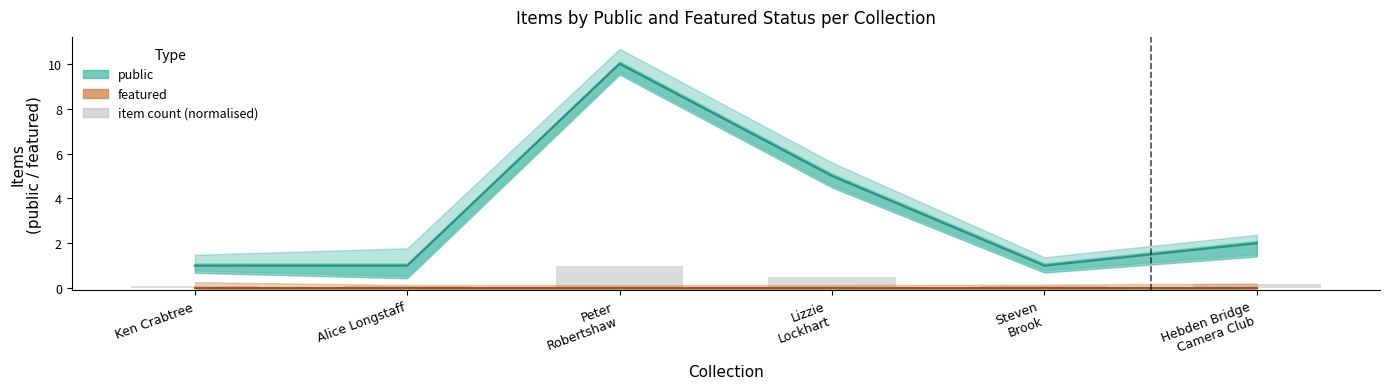

What value does the public series have at Lizzie
Lockhart?

5